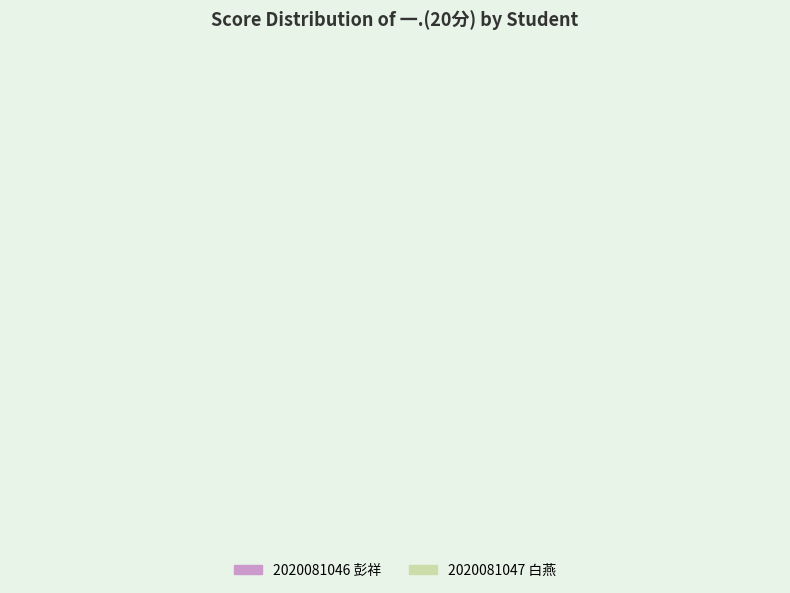

The 2020081046 slice represents 41% of the pie. True or false?

False